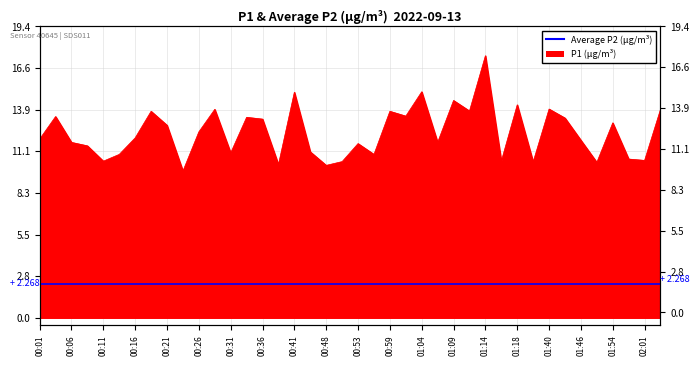

At which label does the data first exceed 11?

00:01